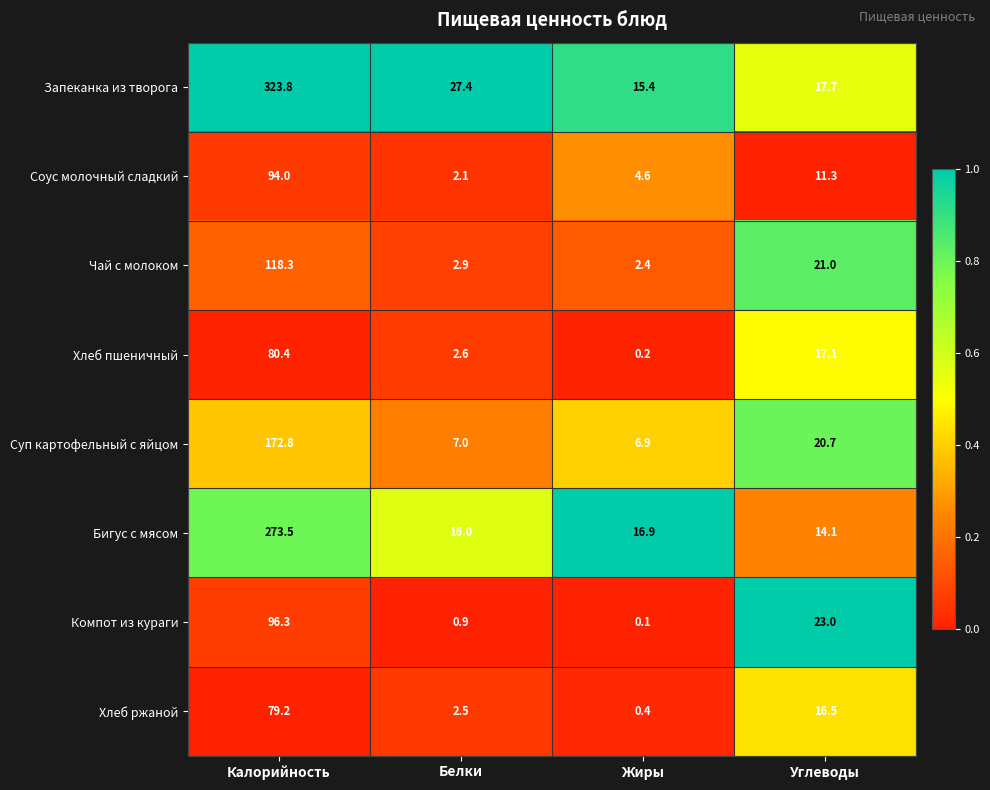

Rank the series at Белки from lowest to highest value.

Компот из кураги, Соус молочный сладкий, Хлеб ржаной, Хлеб пшеничный, Чай с молоком, Суп картофельный с яйцом, Бигус с мясом, Запеканка из творога